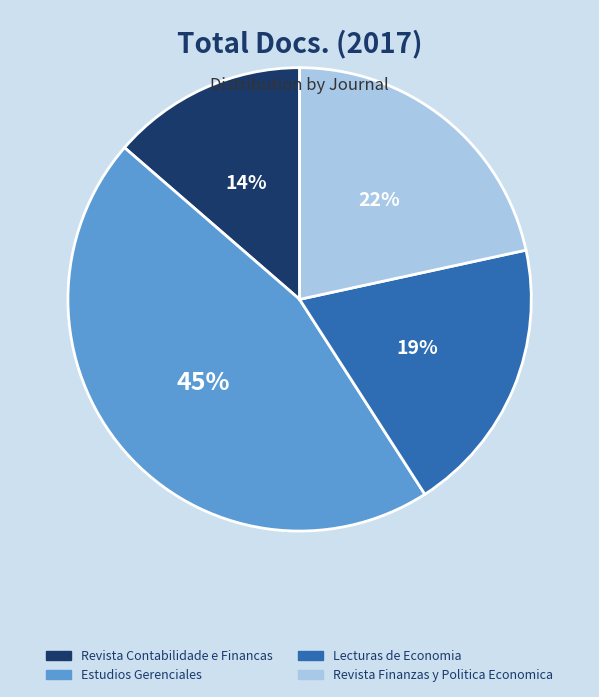

How many slices are in this pie chart?

4